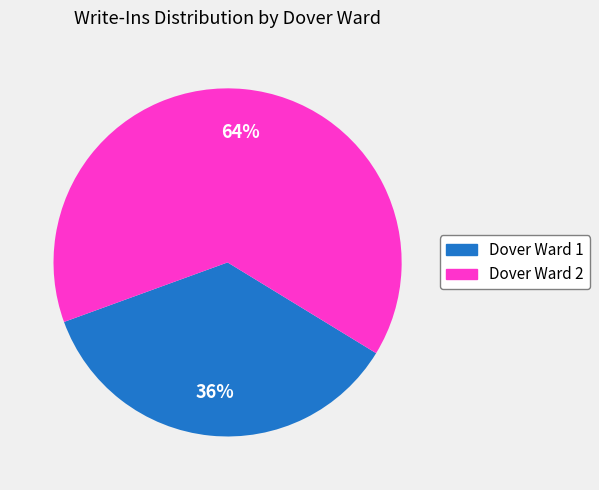

How many segments does this pie chart have?

2